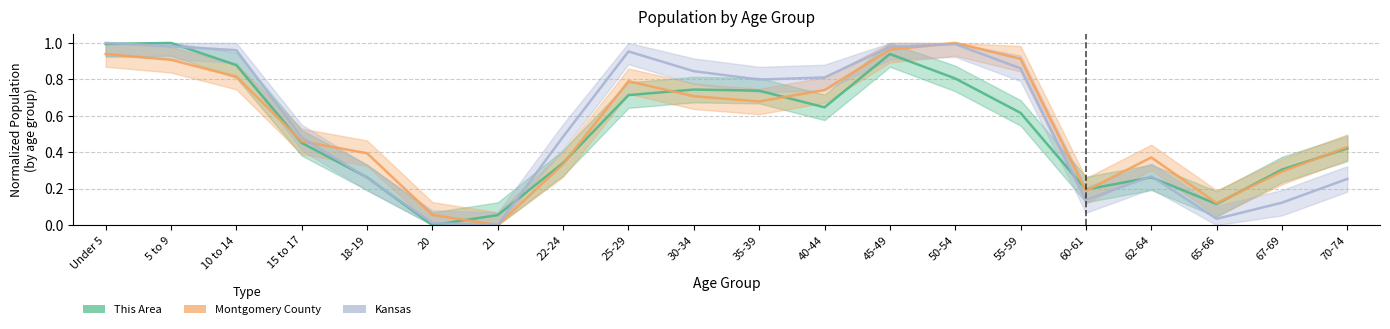

How many positive values does the Montgomery County series have?

19